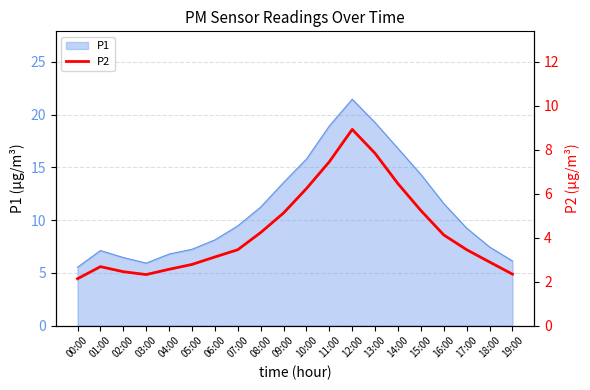

Where is P1 nearest to the value 13?

09:00